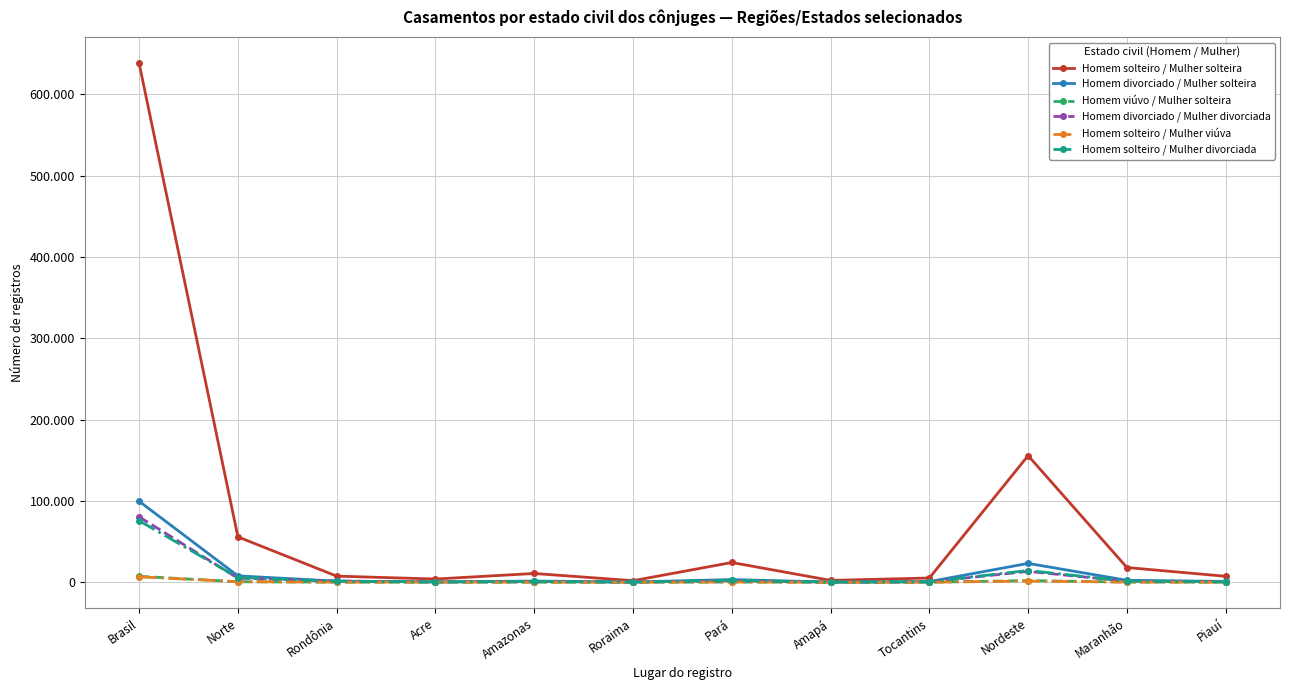

The Homem viúvo / Mulher solteira series shows 18 at Roraima. True or false?

True